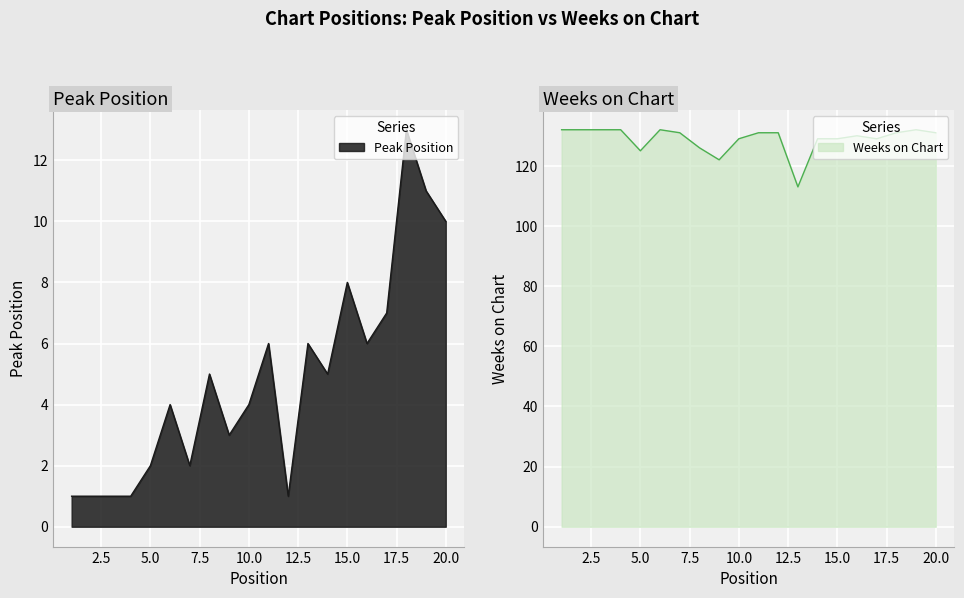

What are all the series names shown in the legend?

Peak Position, Weeks on Chart